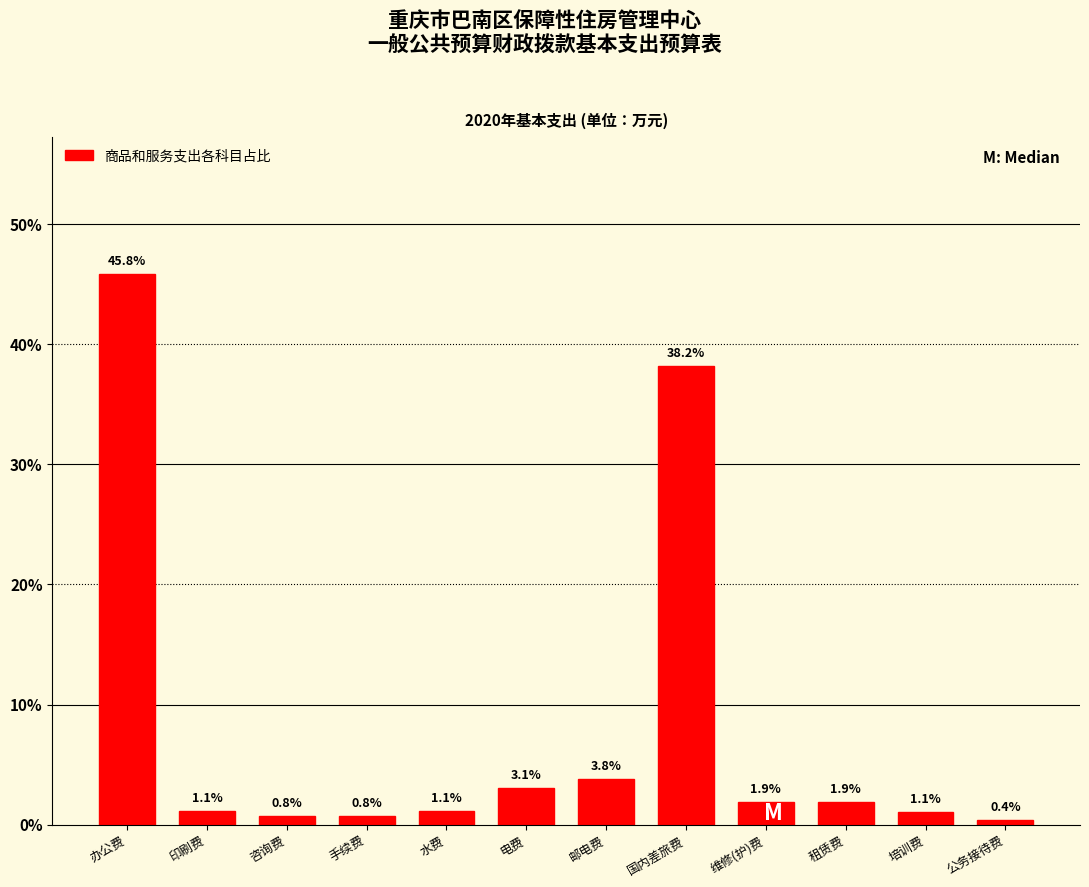

Reading left to right, what are all the values shown in this chart?

45.8	1.1	0.8	0.8	1.1	3.1	3.8	38.2	1.9	1.9	1.1	0.4